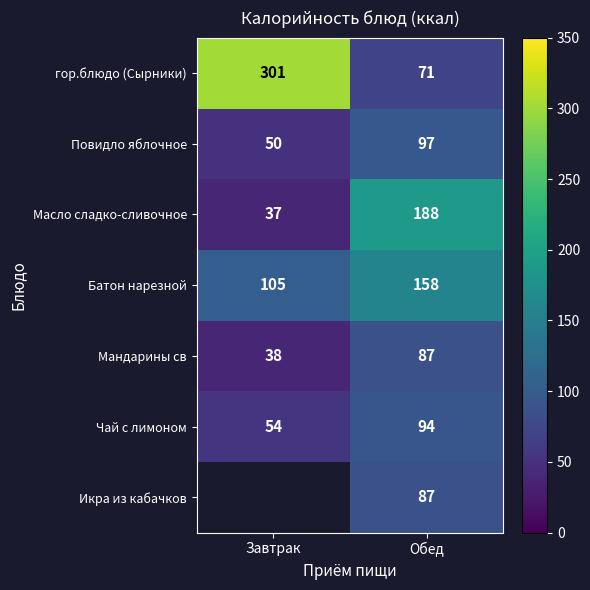

Between Обед and Завтрак, which is larger?

Завтрак